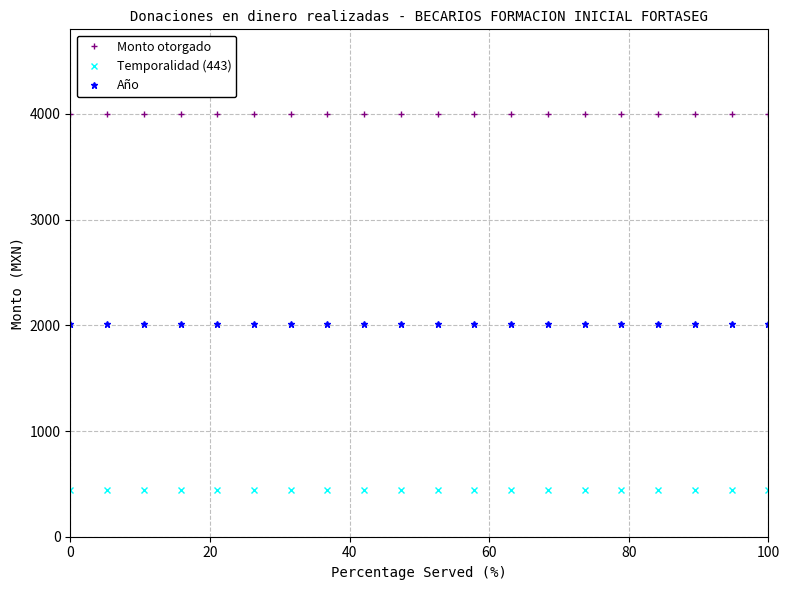

List the series in order of their overall mean, highest first.

Monto otorgado, Año, Temporalidad (443)